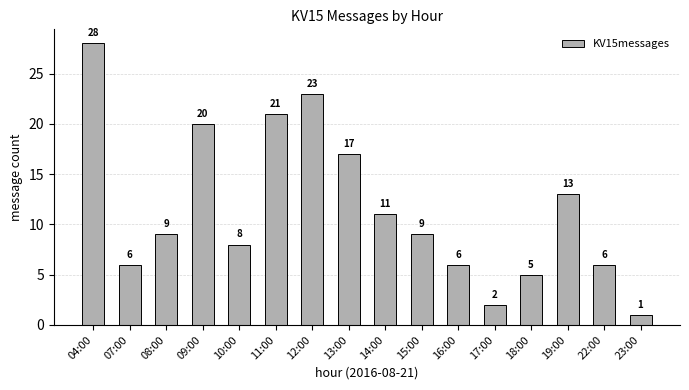

What is the sum of the values at 10:00 and 15:00?

17